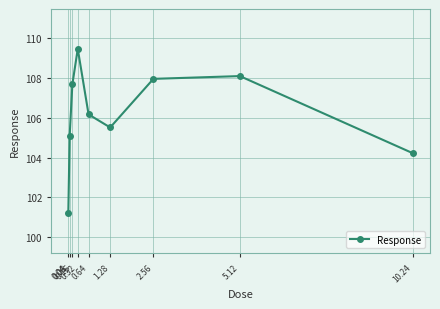

What is the change in value from 0.16 to 10.24?

-3.5